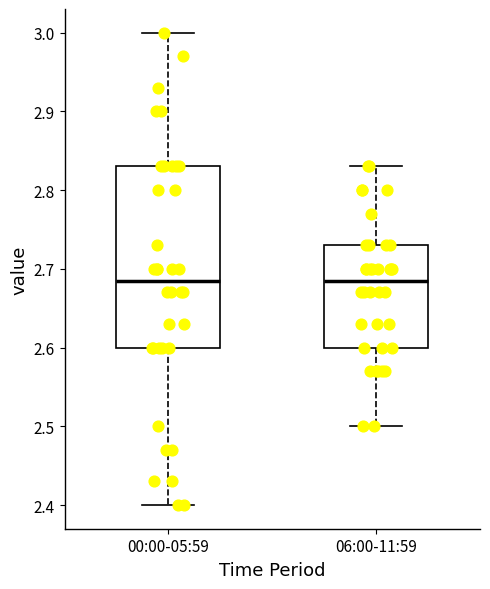

Where is the lower edge of the box for 06:00-11:59 on the y-axis? The values are not printed on the chart, so give them approximately, as read against the axis.

2.60